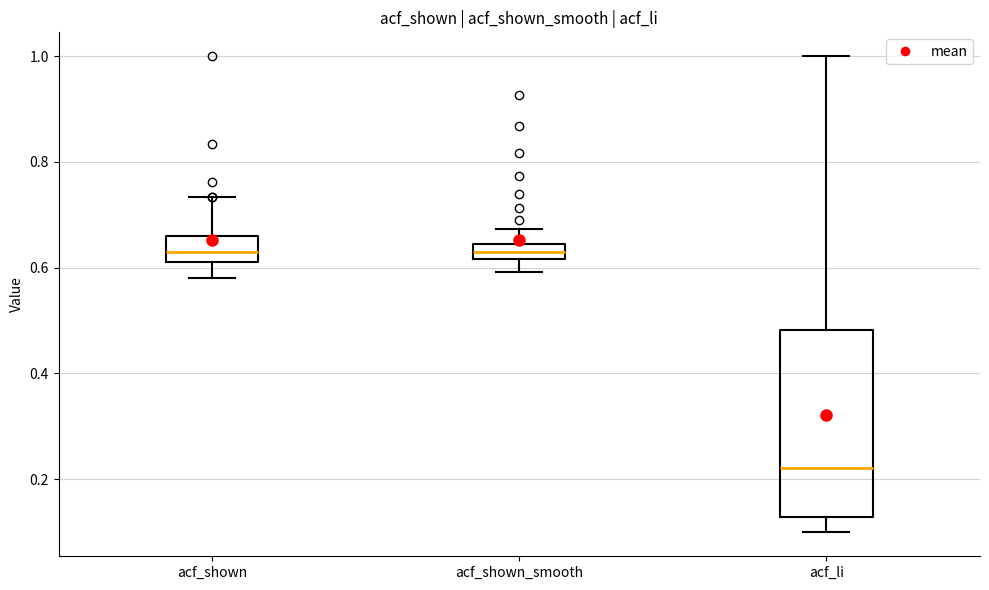

Where is the lower edge of the box for acf_li on the y-axis? The values are not printed on the chart, so give them approximately, as read against the axis.

0.12